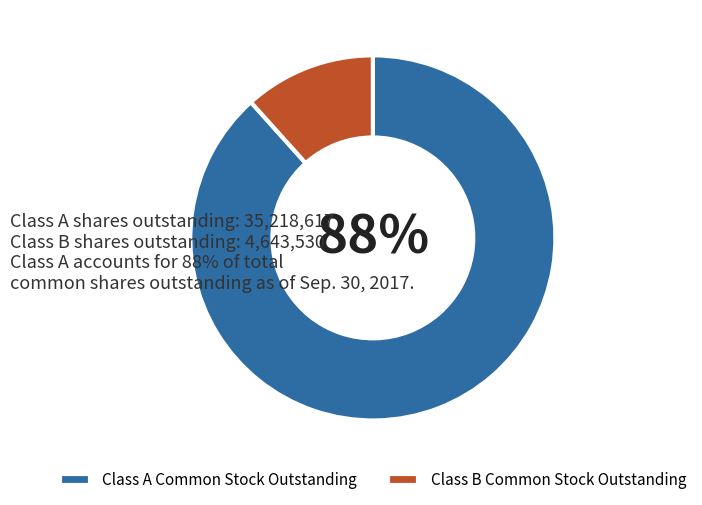

True or false: Class B Common Stock Outstanding accounts for 12% of the total.

True